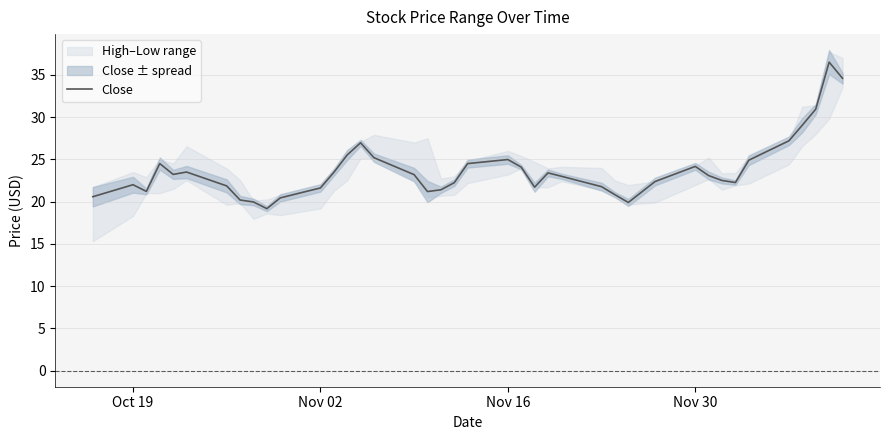

What is the minimum value for Close?

19.2